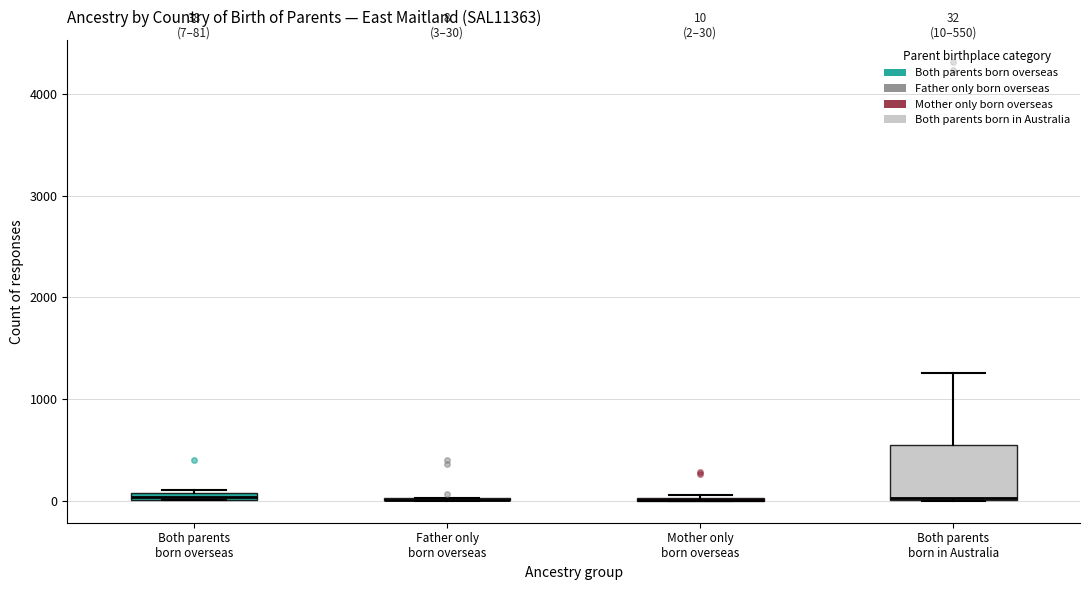

Comparing the boxes themselves (not the whiskers), which one is the tallest?

Both parents born in Australia